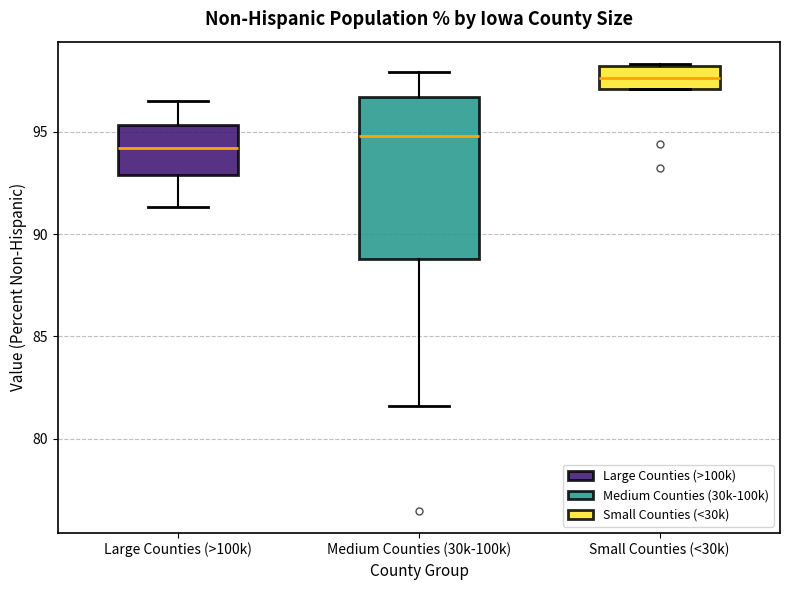

Reading left to right, transcribe this box plot: for each box, give where its median line is, the range the box spans, and where its two whiskers end, as read against the y-axis. The values are not printed on the chart, so give them approximately, as read against the axis.

Large Counties (>100k): median 94.0, box 93.0 to 95.5, whiskers 91.5 to 96.5
Medium Counties (30k-100k): median 95.0, box 89.0 to 96.5, whiskers 81.5 to 98.0
Small Counties (<30k): median 97.5, box 97.0 to 98.0, whiskers 97.0 to 98.5